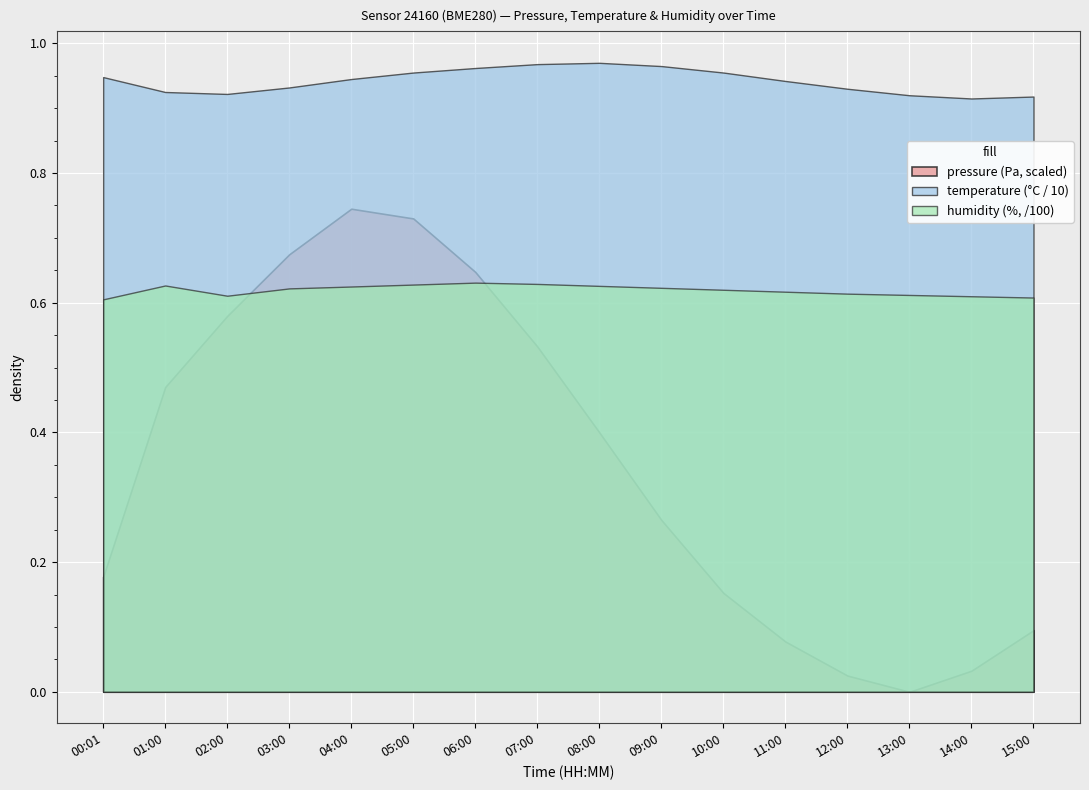

How many lines are shown in the chart?

3